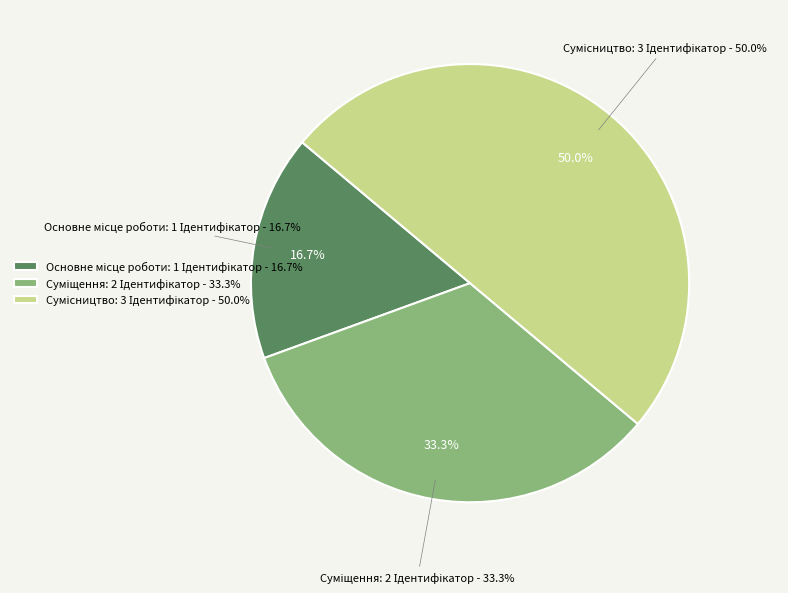

What is the total percentage of Основне місце роботи and Сумісництво?

66.7%